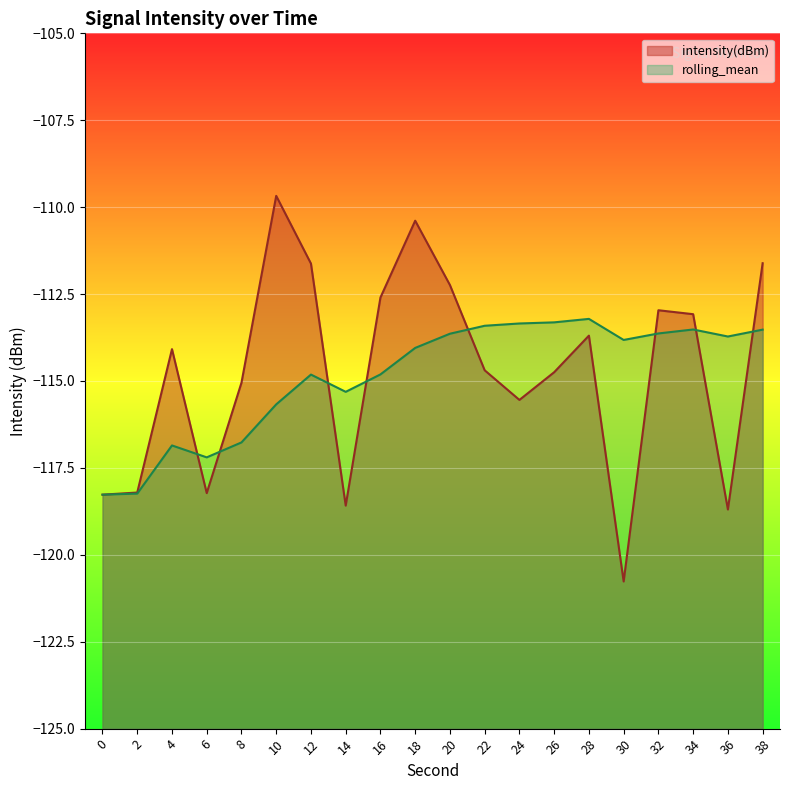

At which category is the sum across all series the highest?

18